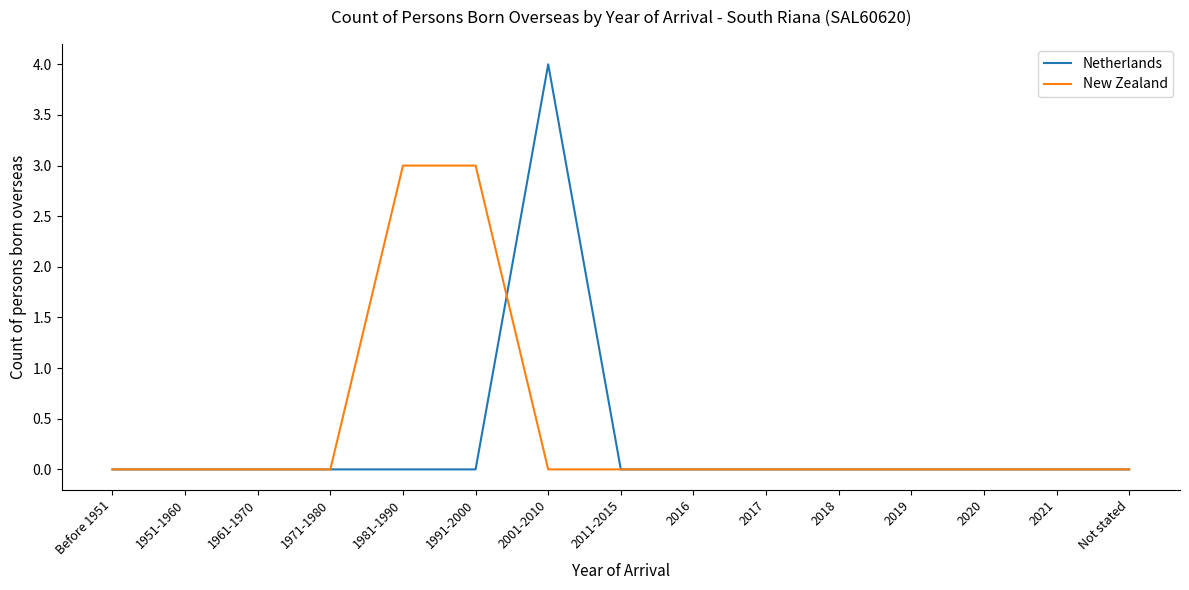

At which category is the sum across all series the highest?

2001-2010